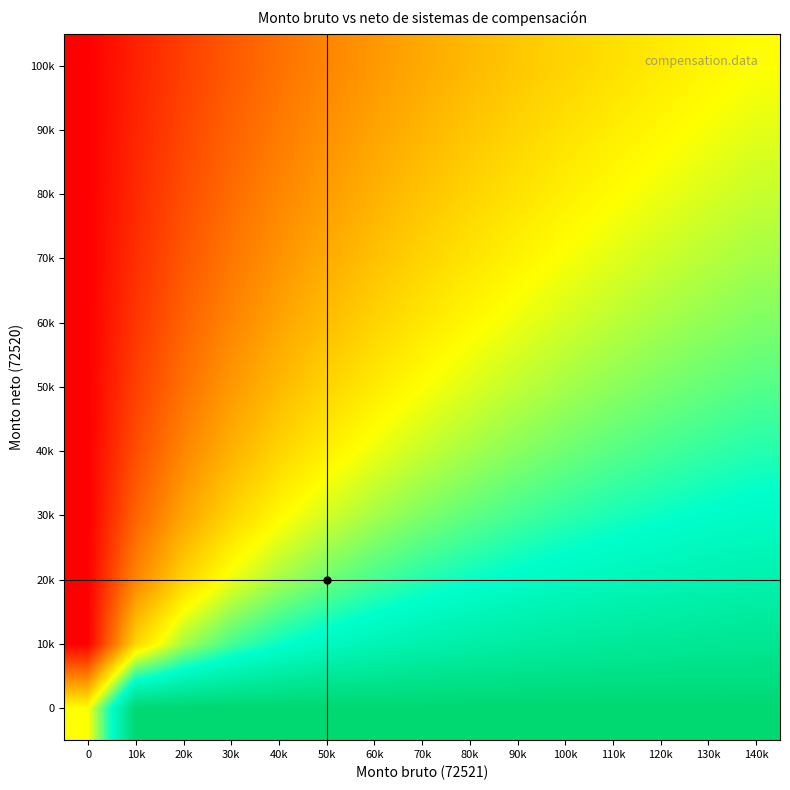

Which has a higher value, 90k or 40k?

90k